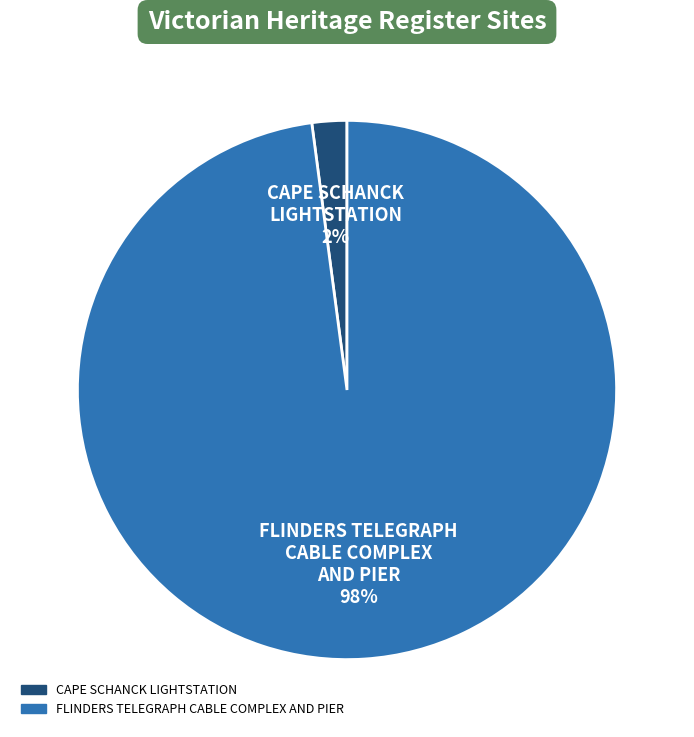

To the nearest percent, what is the difference between the CAPE SCHANCK LIGHTSTATION and FLINDERS TELEGRAPH CABLE COMPLEX AND PIER slice percentages?

96%